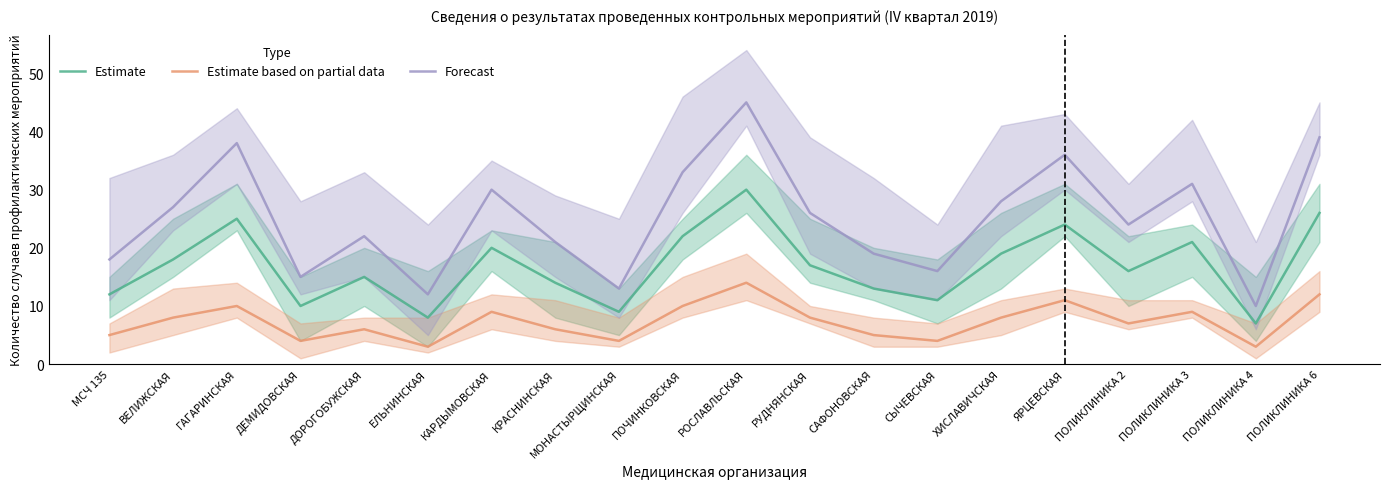

What is the difference between the second highest and second lowest values in the Estimate series?

18